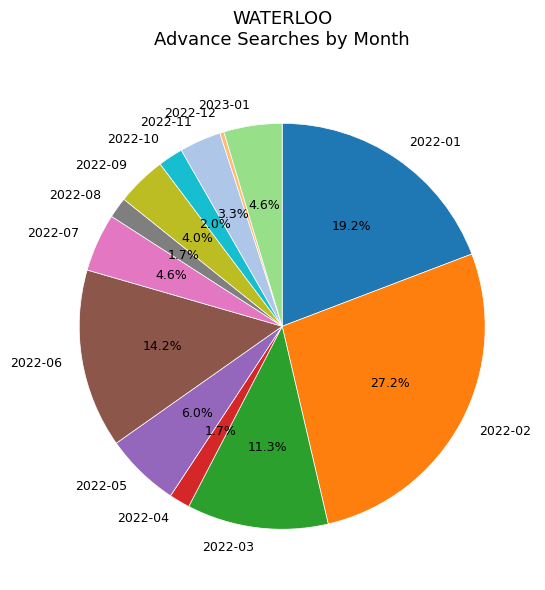

Is the sum of 2022-01 and 2022-06 greater than half?

No